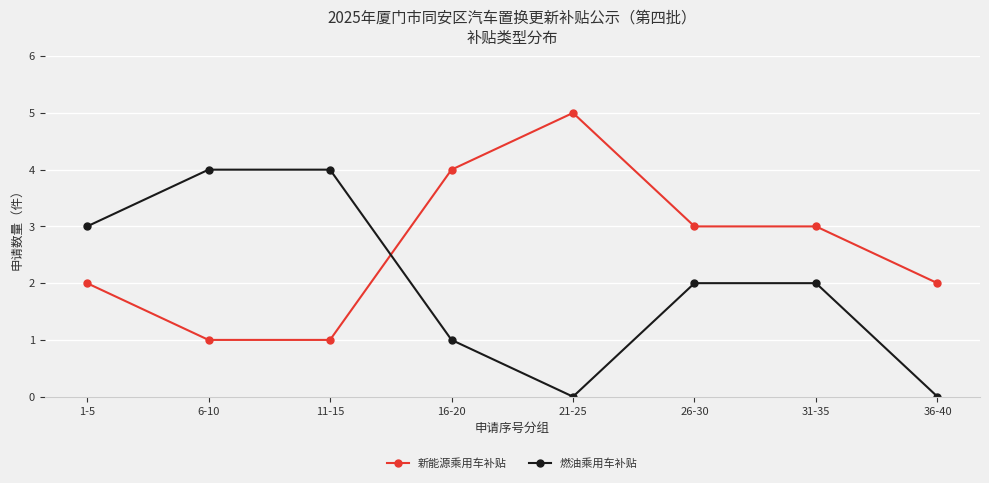

Is it true that 燃油乘用车补贴 equals 6 at 6-10?

False